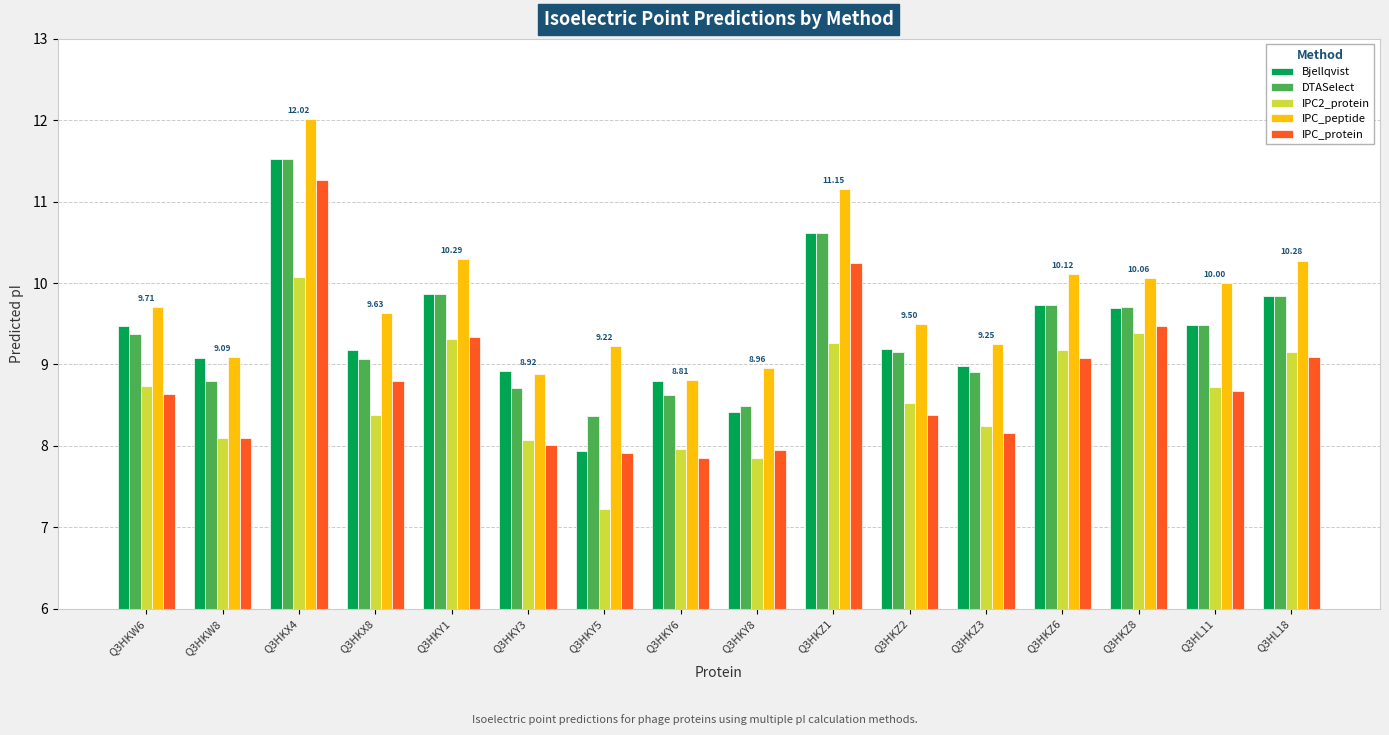

What is the label of the 13th bar from the right?

Q3HKX8